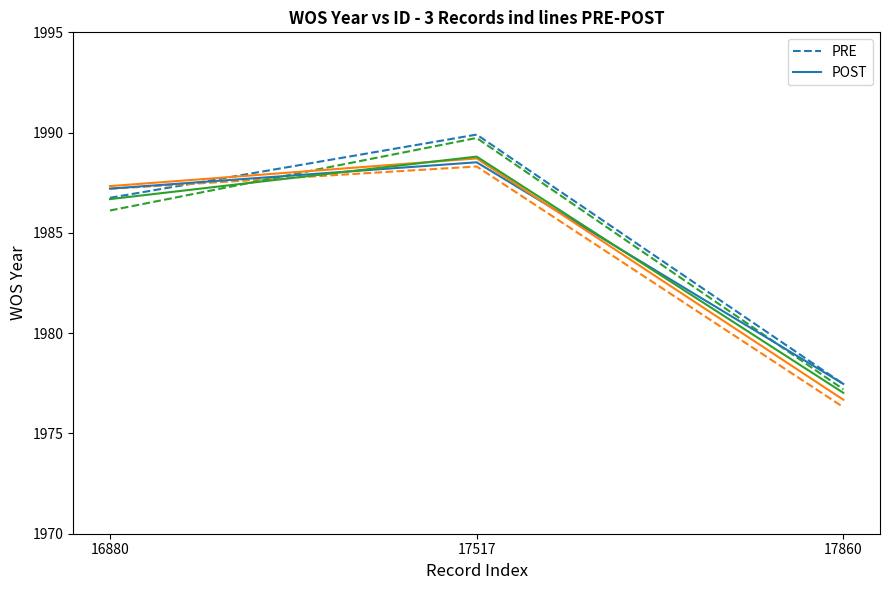

Which series has the largest total across all categories?

PRE